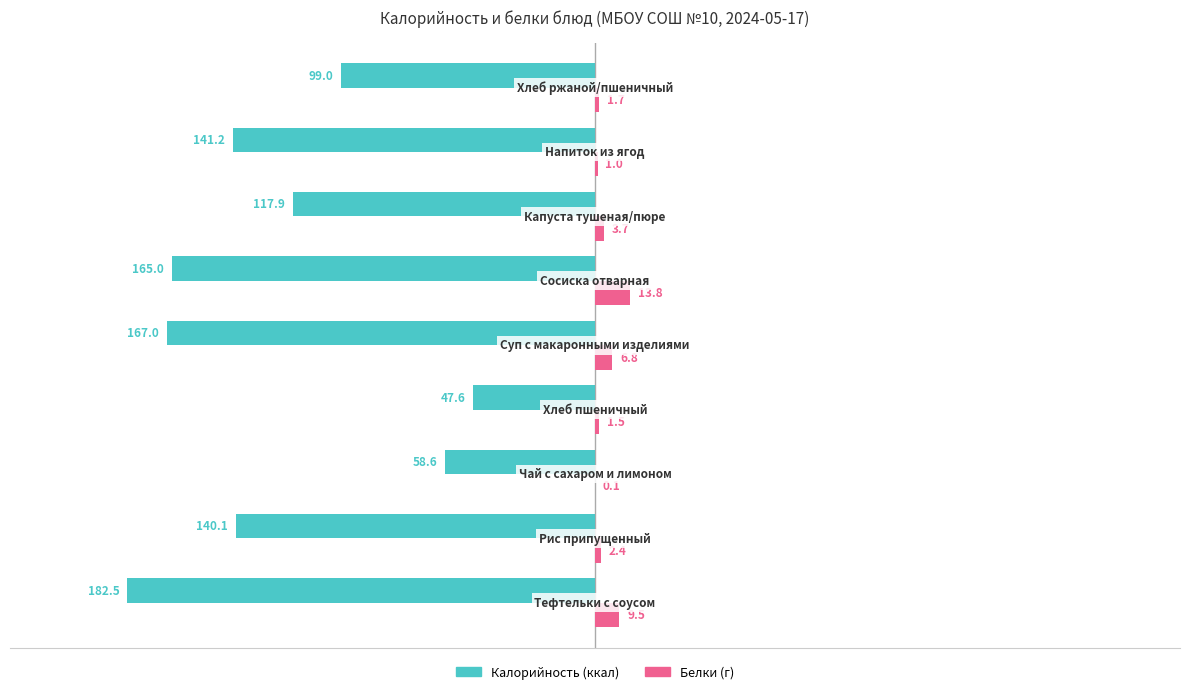

What is the maximum value shown in the chart?

13.8